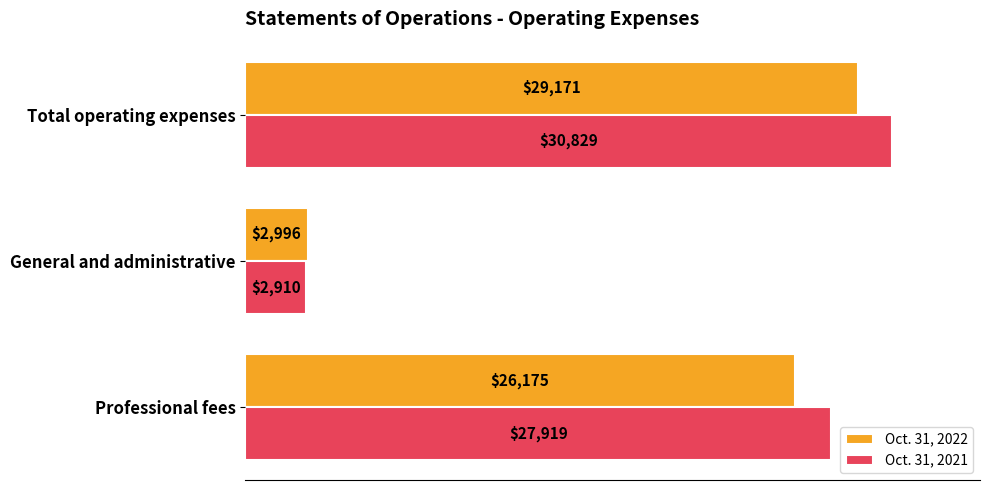

At how many categories does at least one series exceed 9835?

2